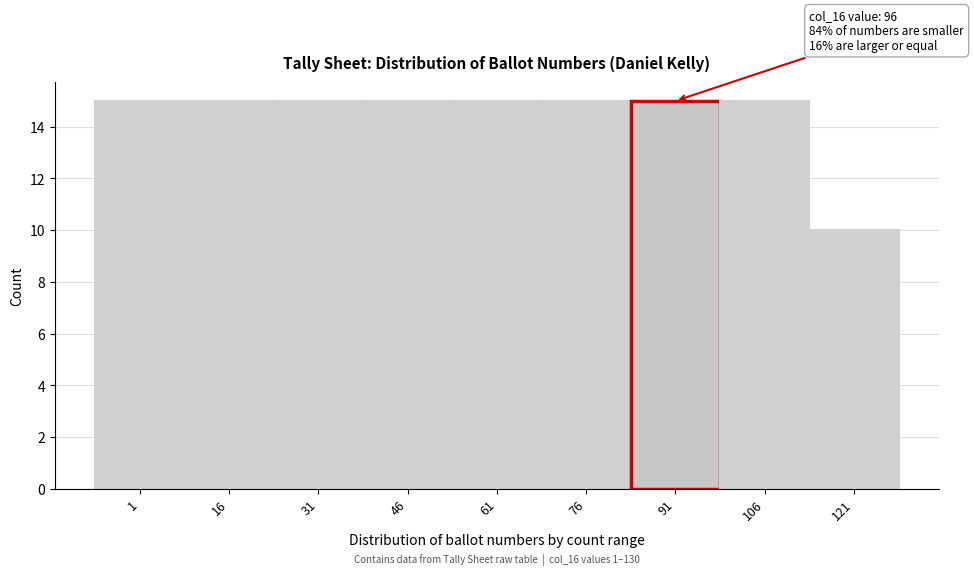

Reading left to right, transcribe all the data shown in this chart.

15	15	15	15	15	15	15	15	10